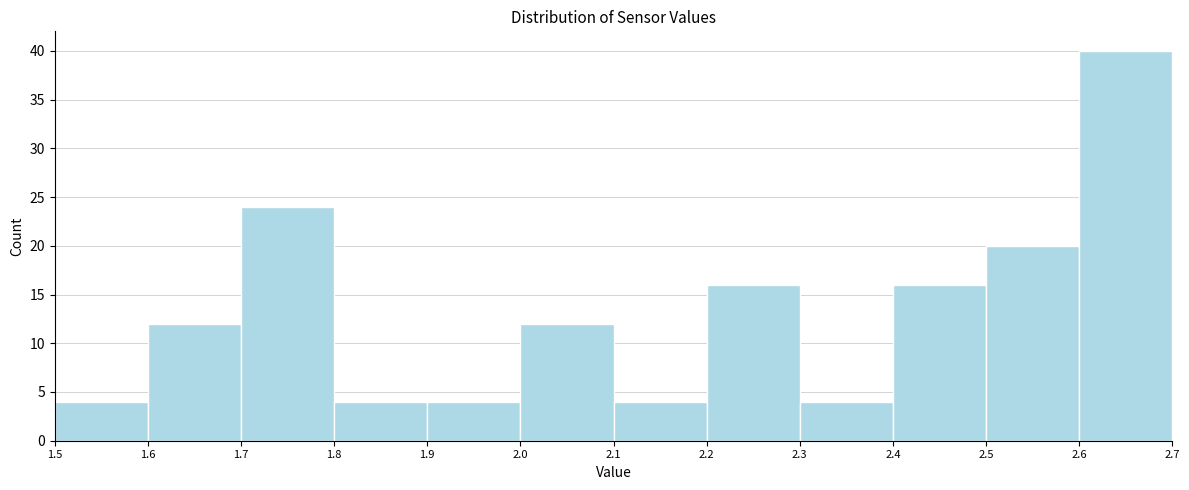

How tall is the bar that spans 2.0 to 2.1 on the x-axis? The values are not printed on the chart, so give them approximately, as read against the axis.

12